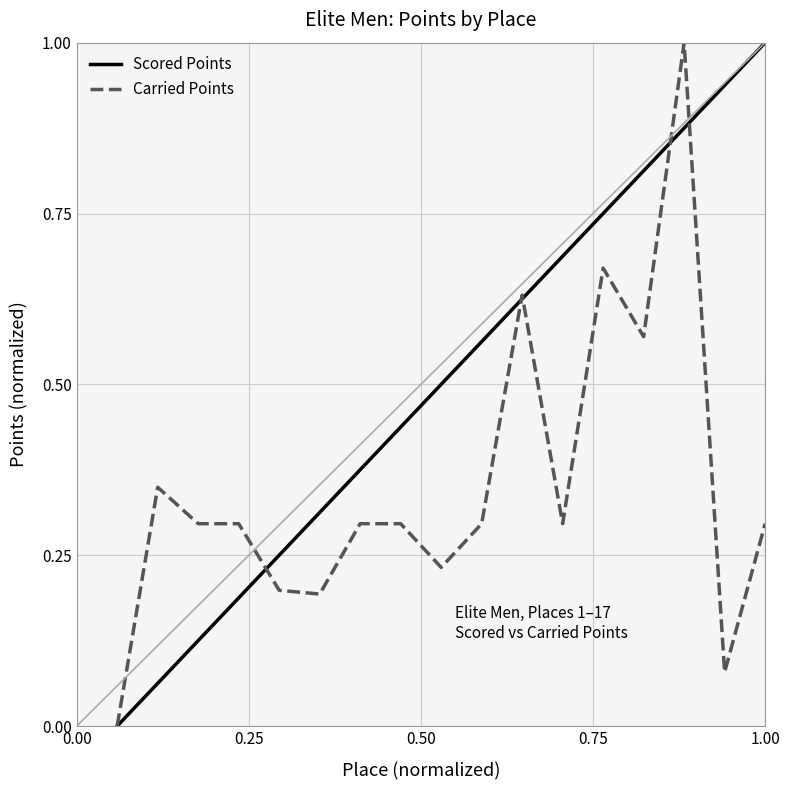

What is the greatest value displayed?

1.0